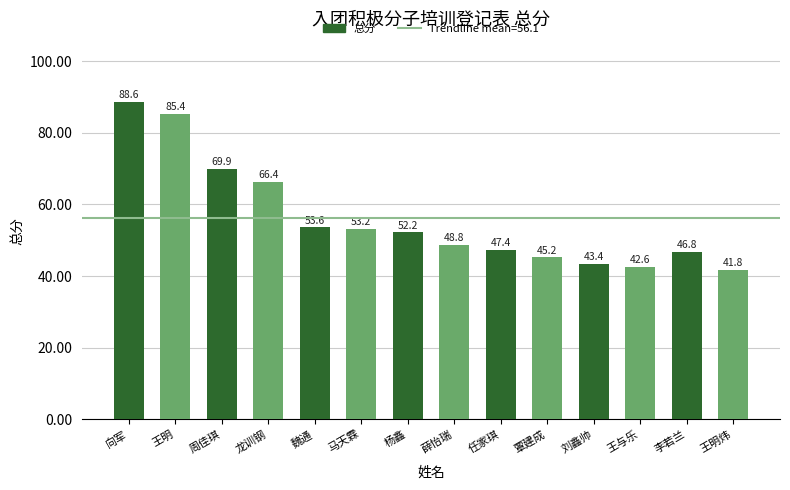

What is the sum of the values at 王与乐 and 马天霖?

95.8